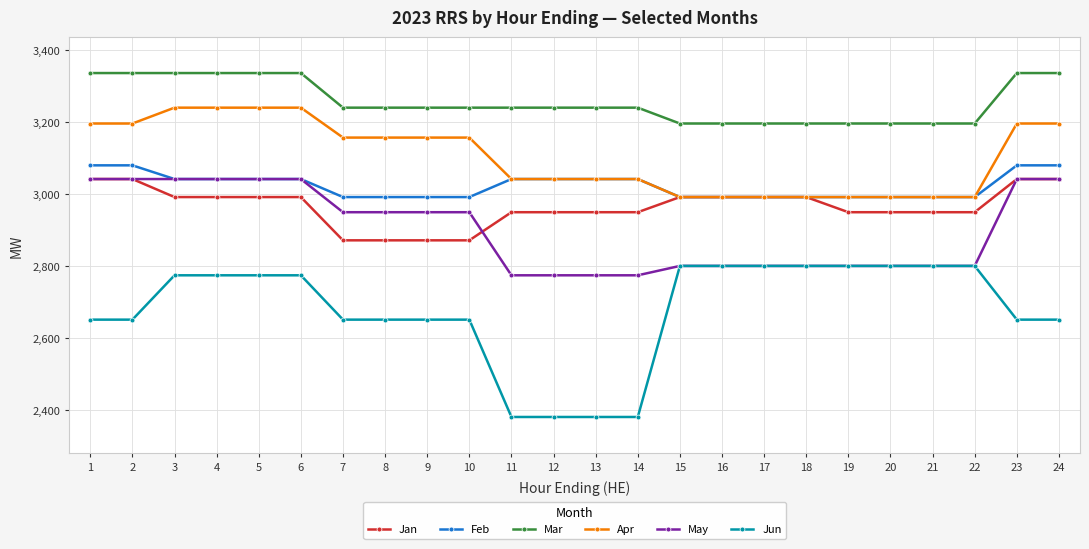

What is the sum of all May values?

69620